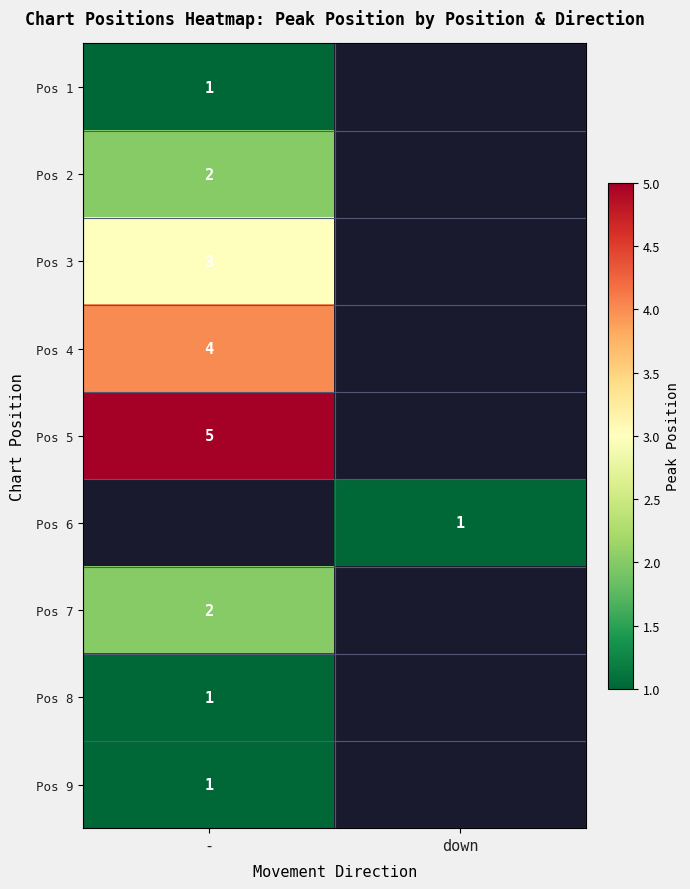

The Pos 3 series shows 1 at -. True or false?

False